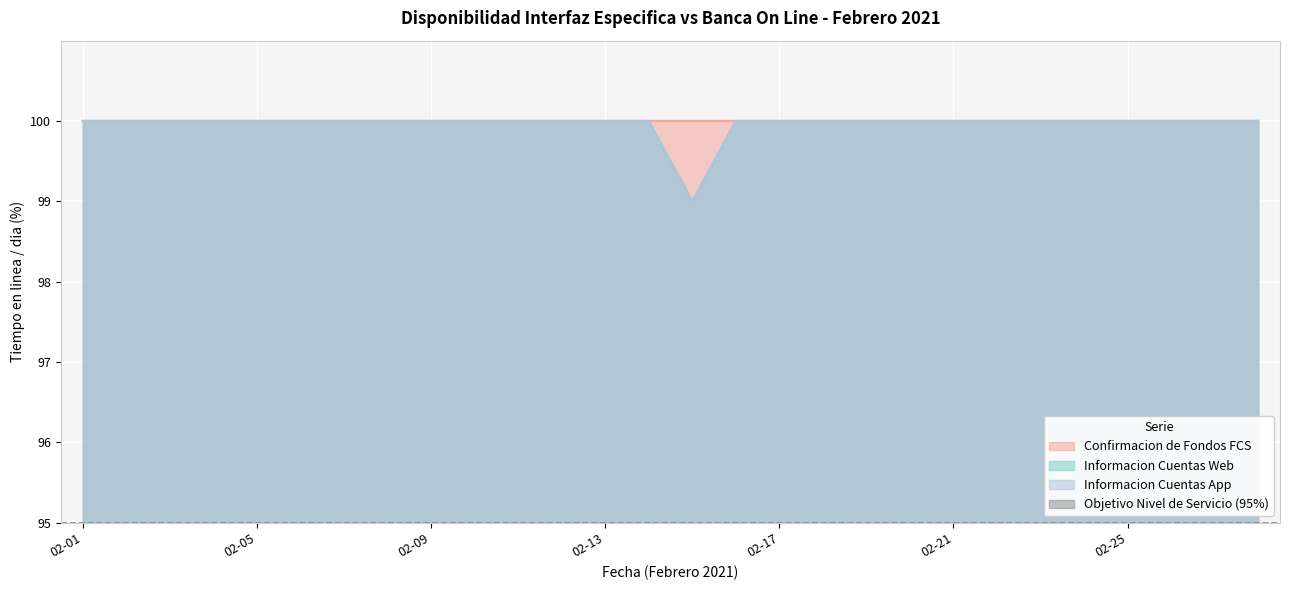

What is the difference between the maximum and minimum values in the Informacion Cuentas Web series?

1